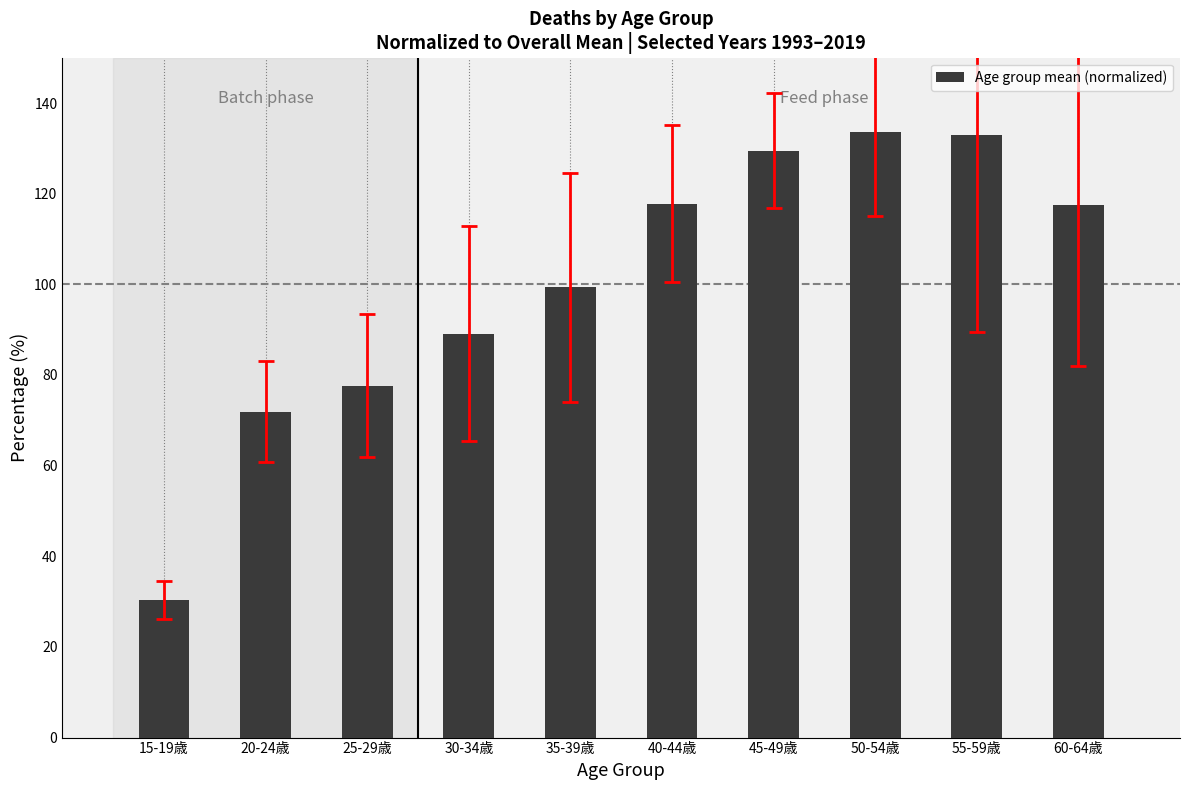

How many data points are above 117?

5